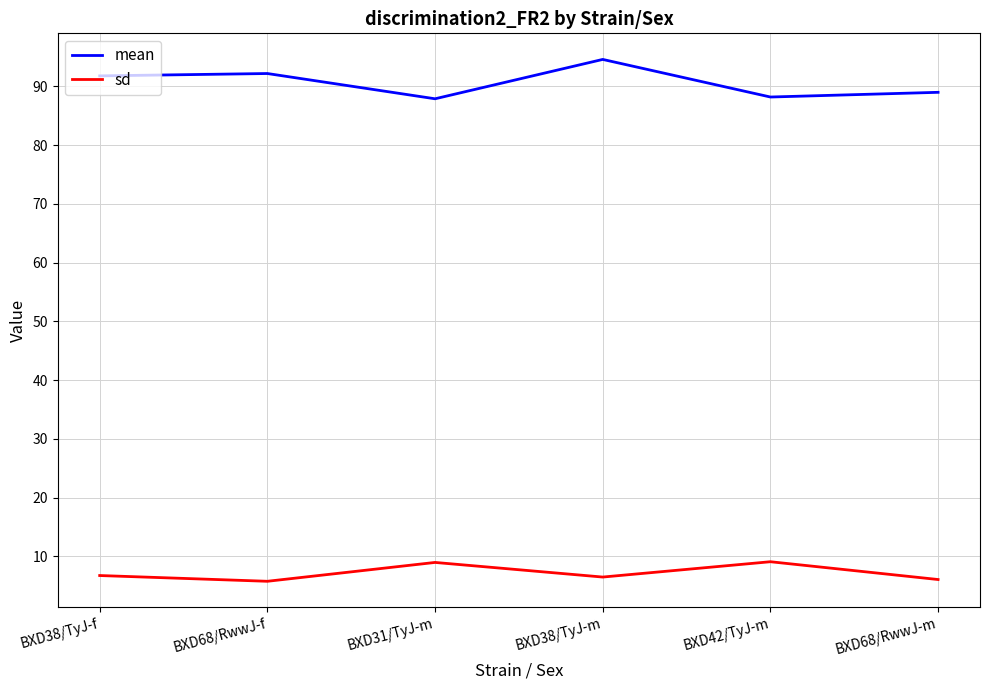

Rank the series by their maximum value, from highest to lowest.

mean, sd